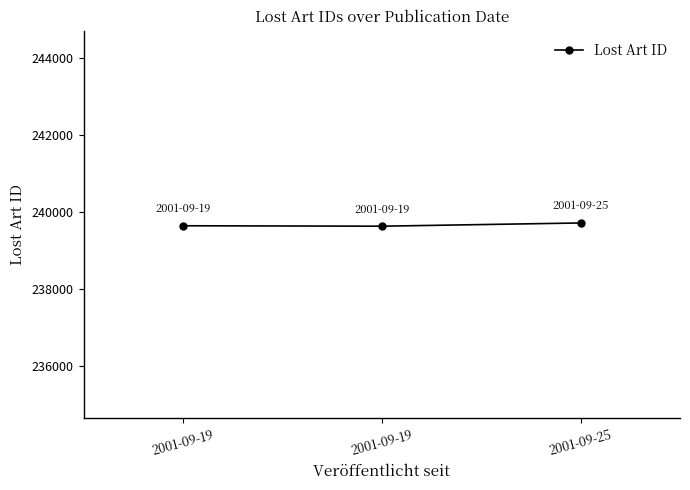

Rank the categories by value from lowest to highest.

2001-09-19, 2001-09-19, 2001-09-25